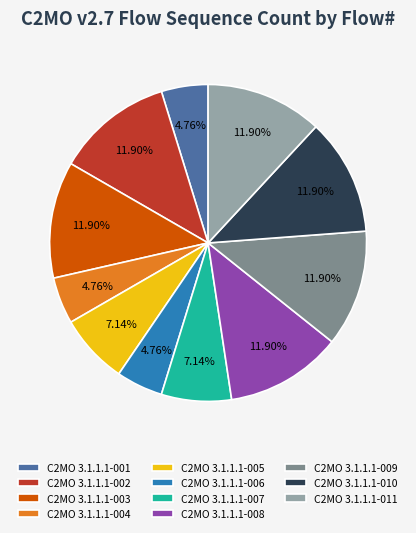

True or false: C2MO 3.1.1.1-002 accounts for 1% of the total.

False